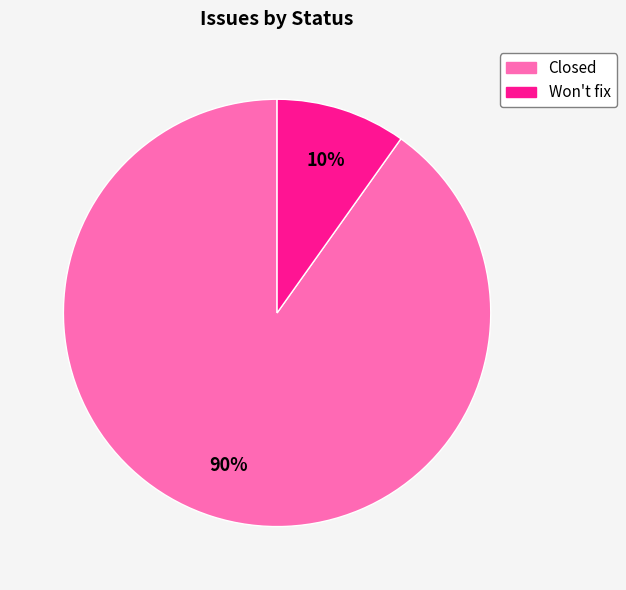

What percentage is the Won't fix slice, to the nearest percent?

10%